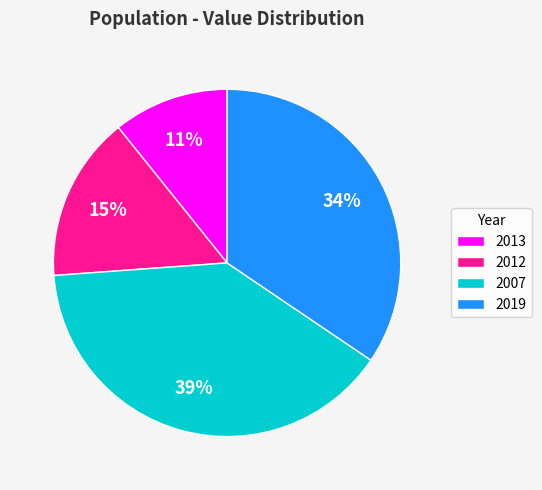

To the nearest percent, what portion does 2013 represent?

11%